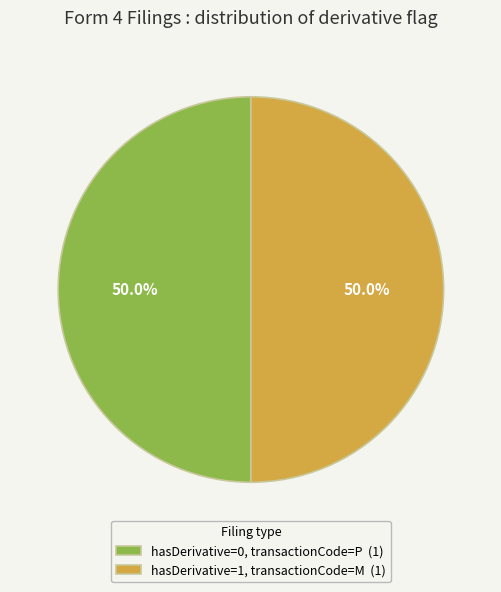

Approximately how many times larger is the value at hasDerivative=0, transactionCode=P (1) compared to hasDerivative=1, transactionCode=M (1)?

1.0